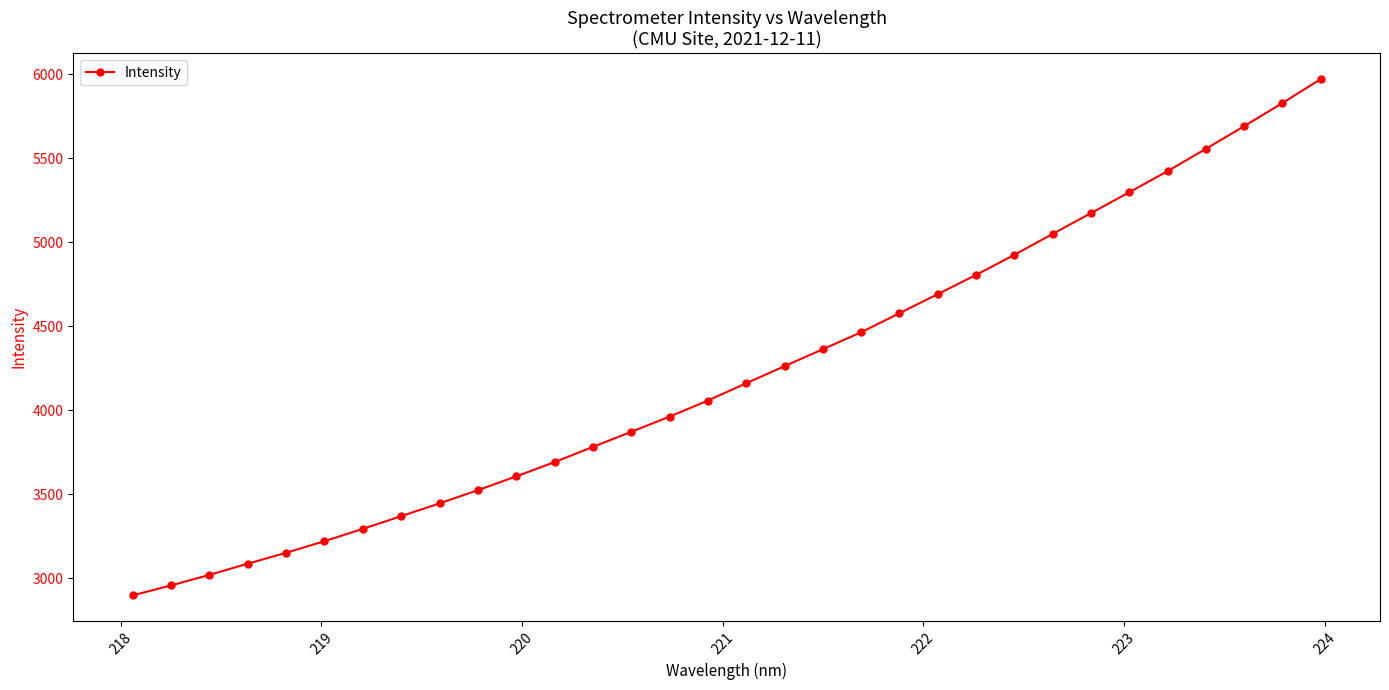

Count the number of data series in this chart.

1